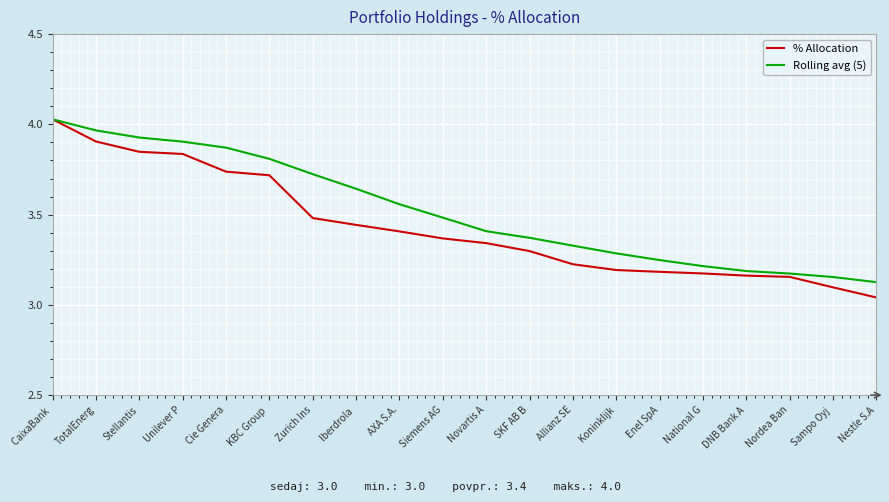

What is the difference between the maximum and minimum values in the % Allocation series?

1.0